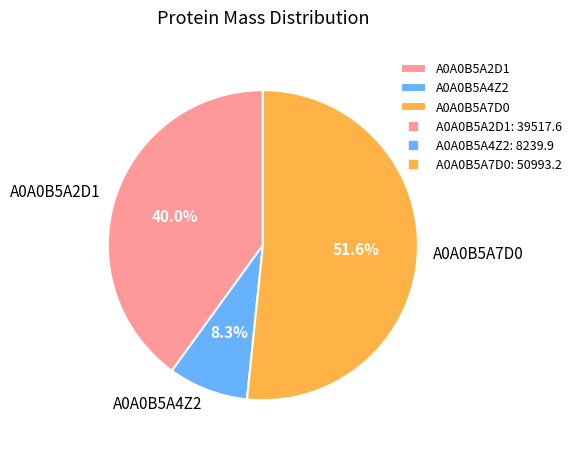

How many segments does this pie chart have?

3